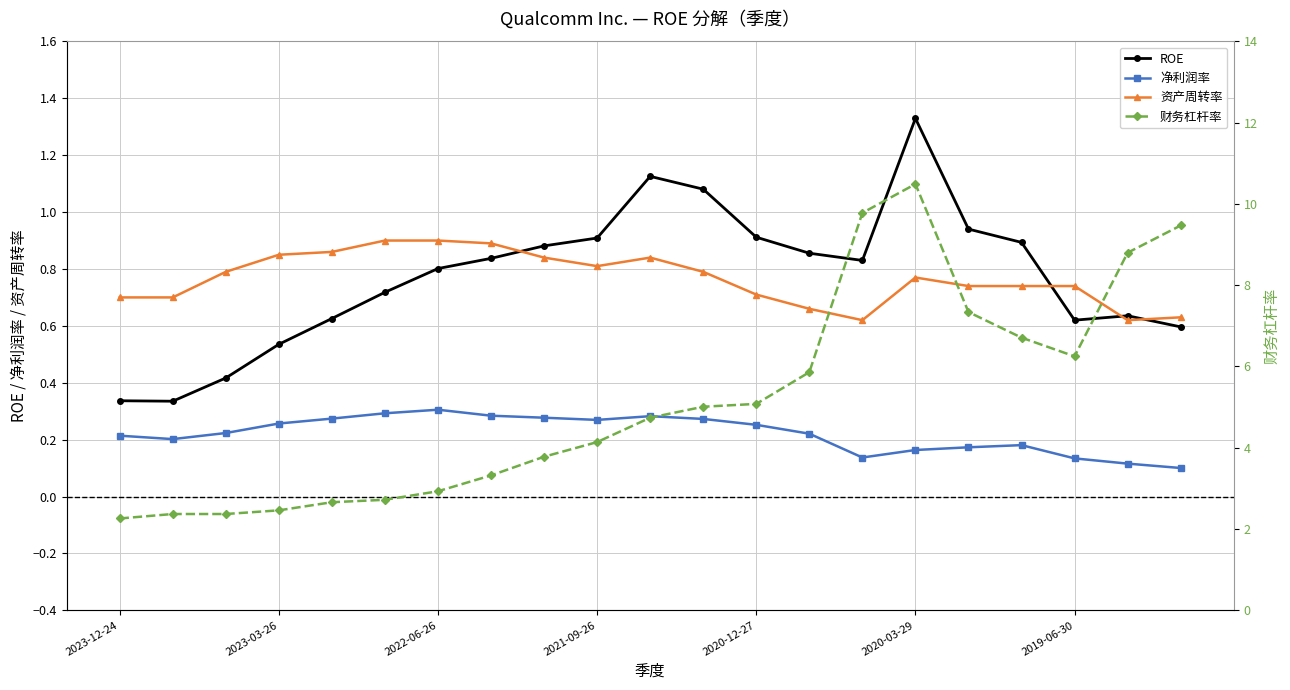

Count the number of categories in the chart.

21